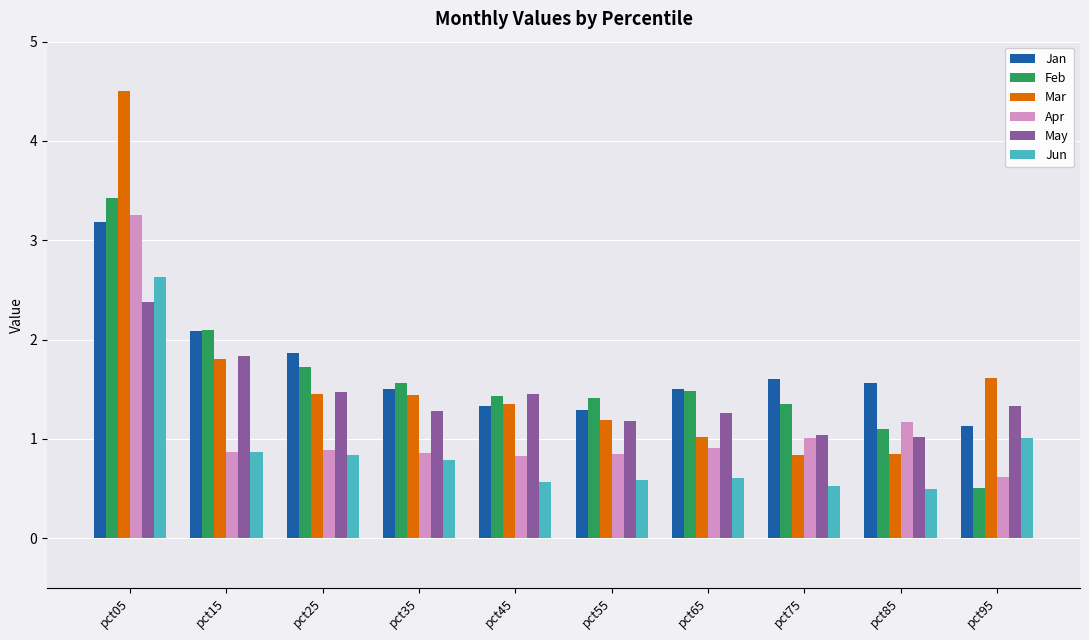

What is the average value of the Apr series?

1.1